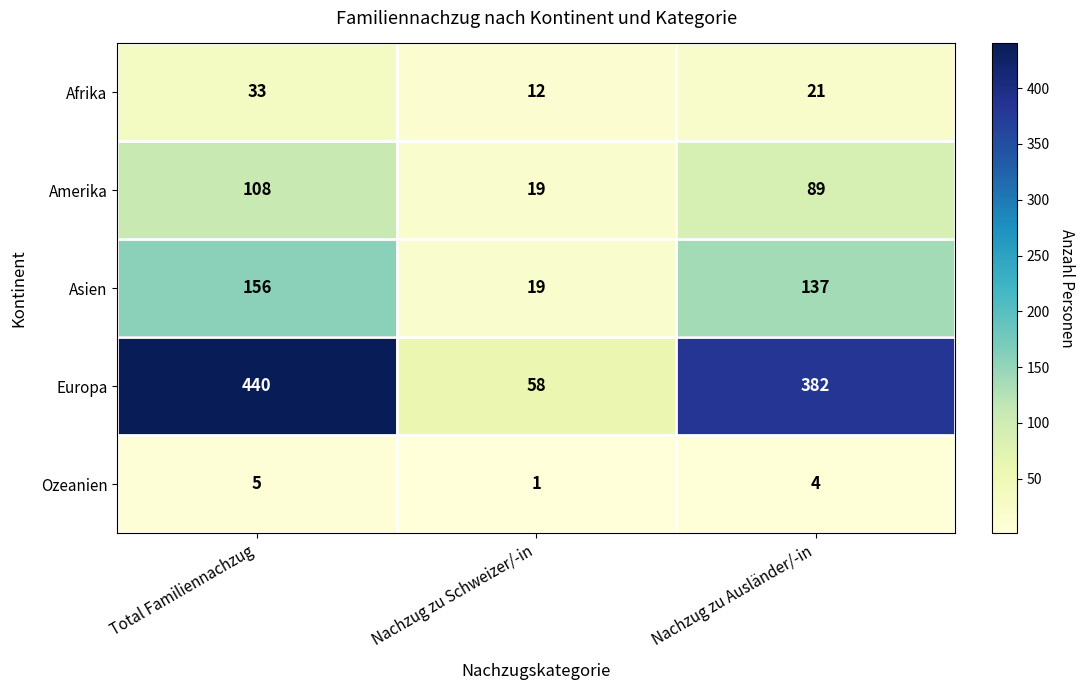

Is it true that Asien equals 137 at Nachzug zu Ausländer/-in?

True